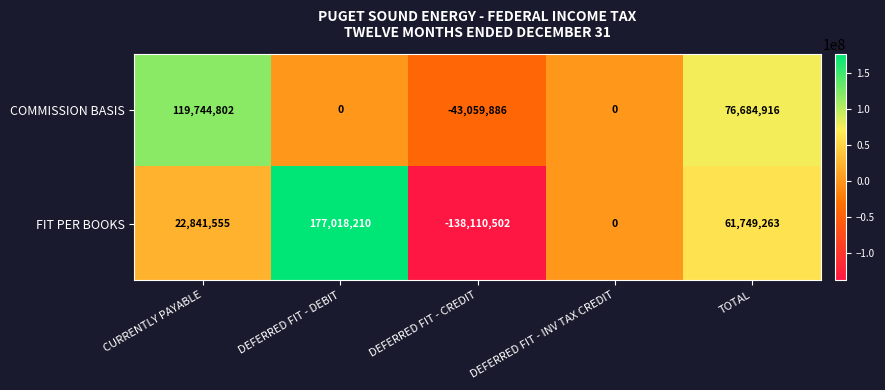

Where does the COMMISSION BASIS series first go above 0?

CURRENTLY PAYABLE